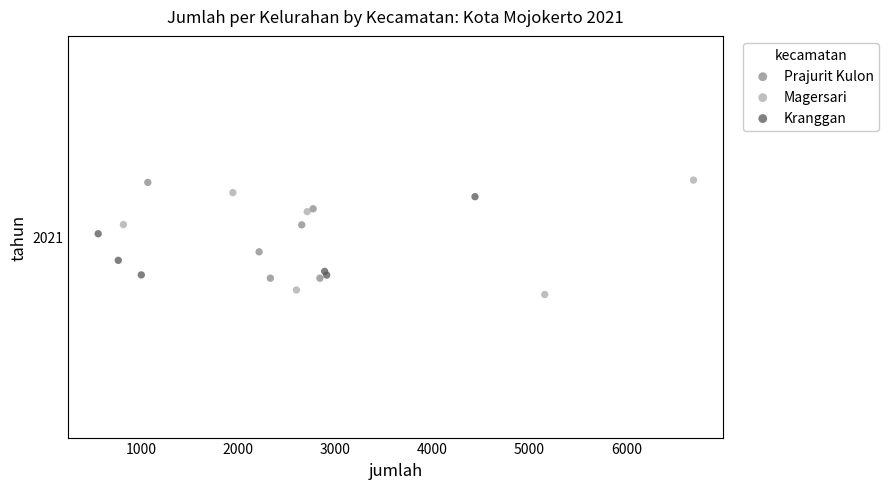

Which series reaches the minimum Y coordinate?

Magersari